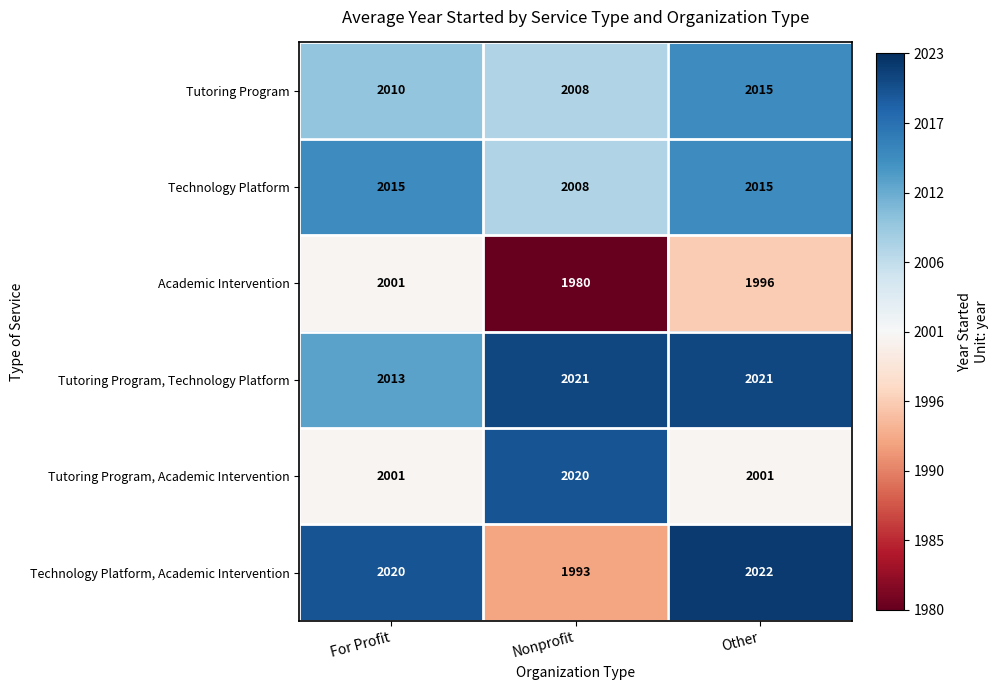

What is the approximate value of Technology Platform at Other?

2015